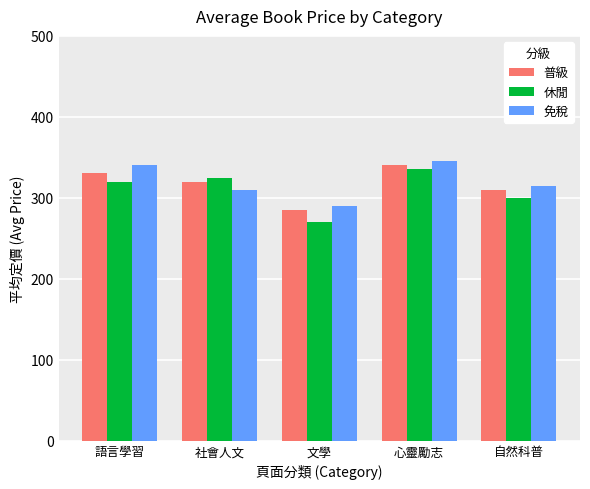

What is the sum of the 休閒 values at 文學 and 社會人文?

595